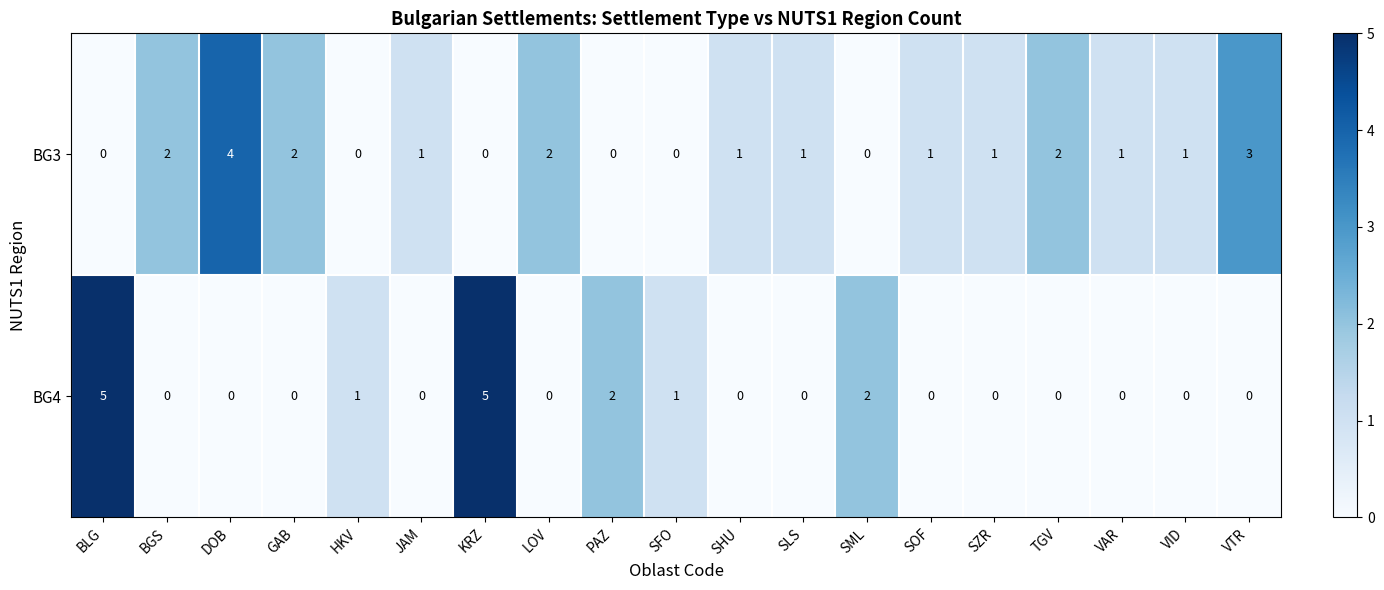

What is the highest value of the BG3 series?

4